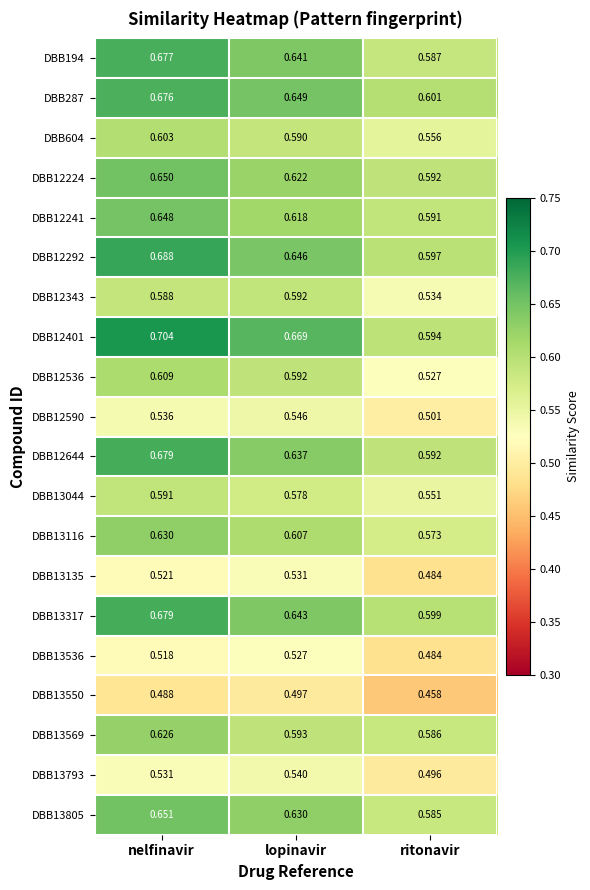

At which label does DBB13805 reach its minimum?

ritonavir